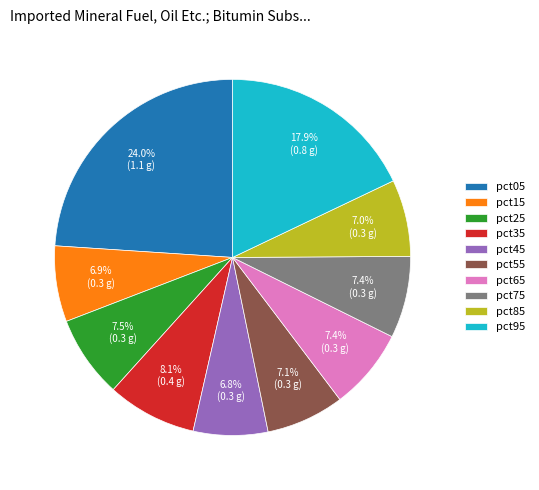

How much of the chart is everything except pct15?

93.1%